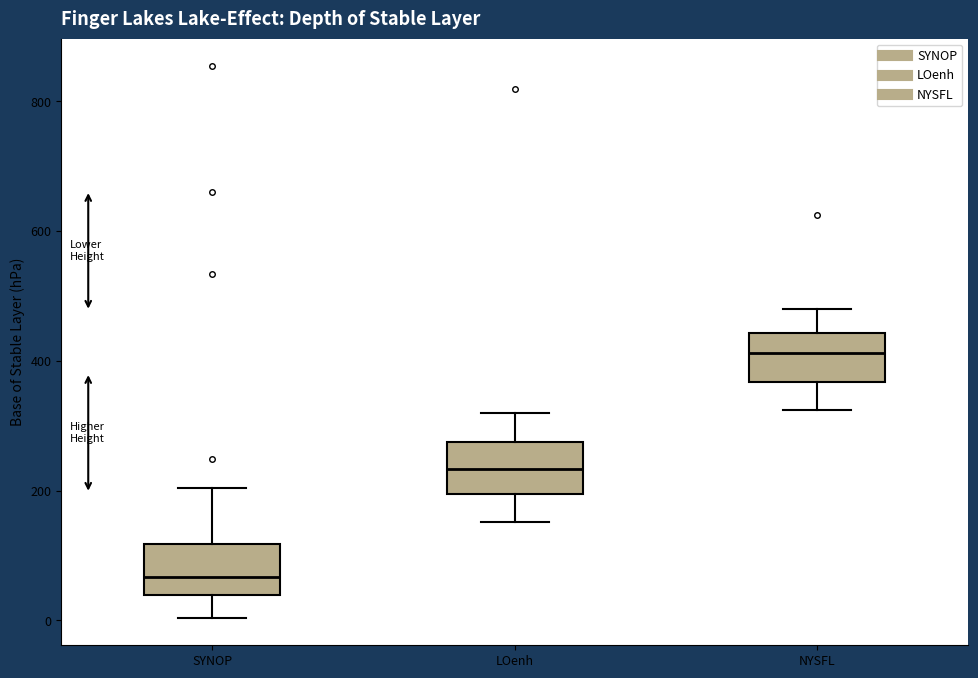

Which box's median line is the highest?

NYSFL